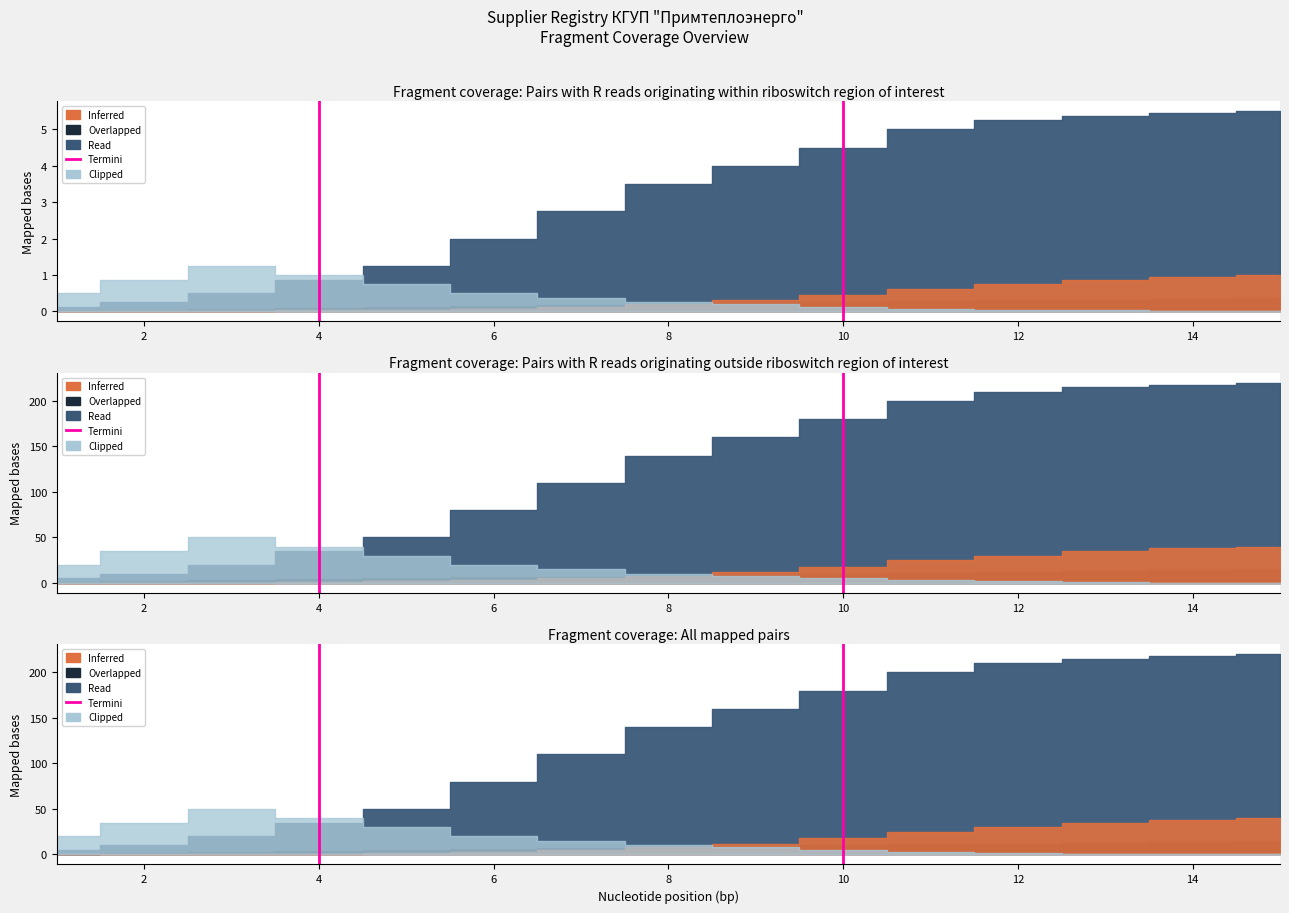

How many values are below 1?

1